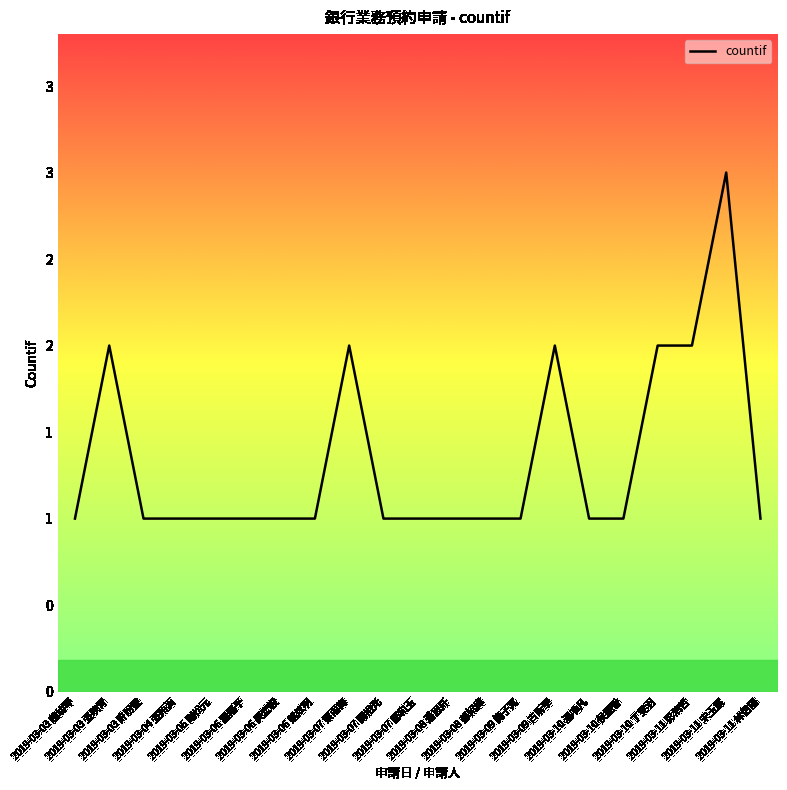

True or false: the data shows 0 at 2019-03-11 林信陽.

False